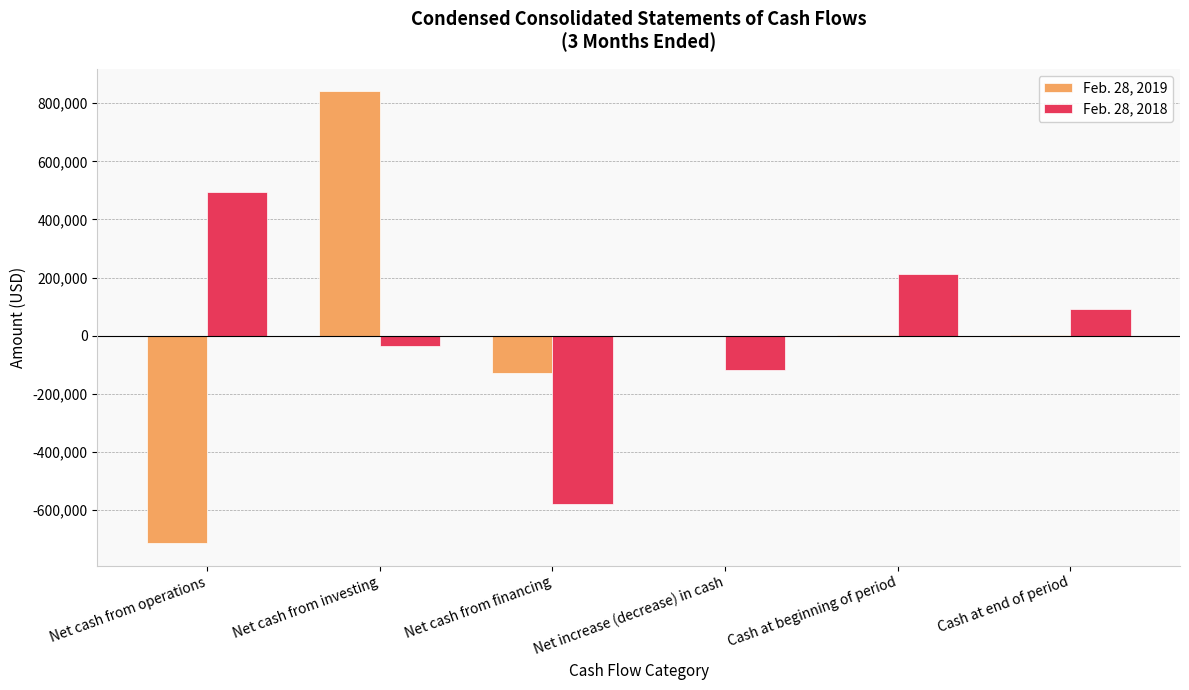

How many data points does each series have?

6